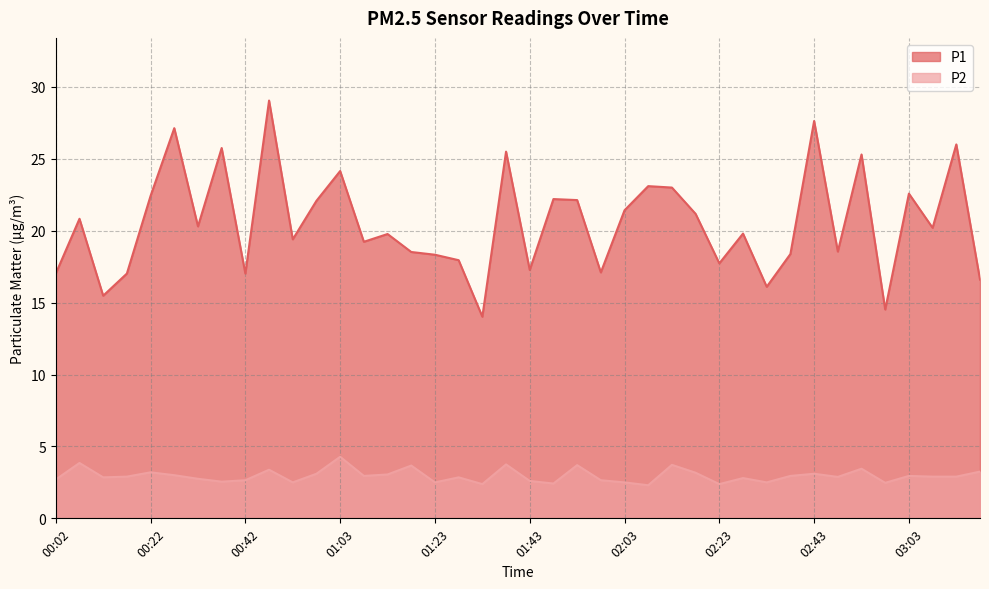

Is it true that P1 equals 36.1 at 01:53?

False